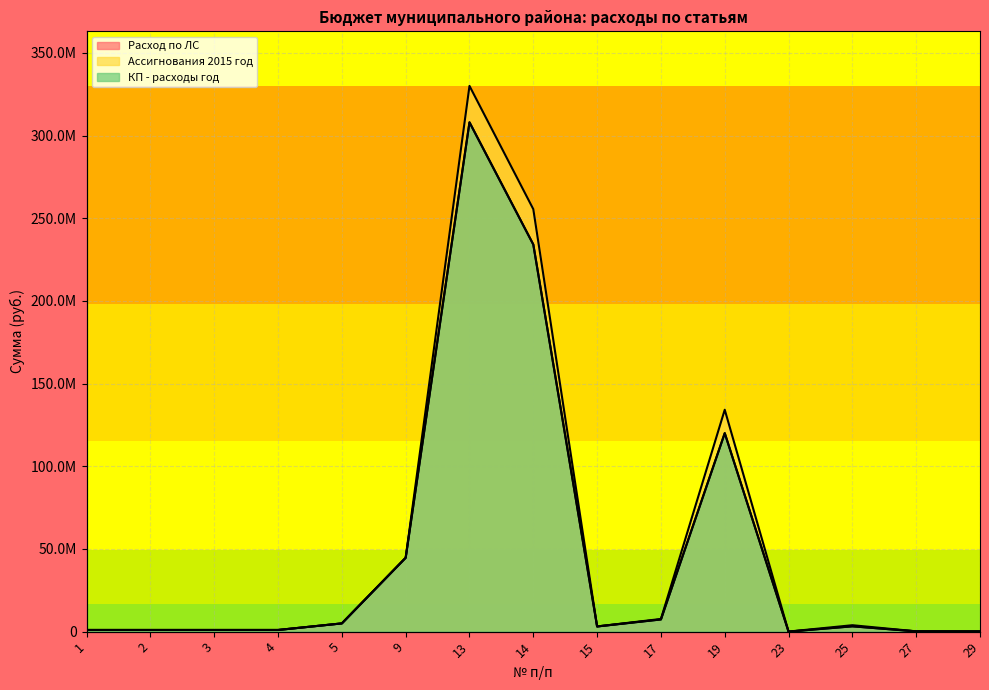

List the series in order of their peak value, highest first.

Ассигнования 2015 год, КП - расходы год, Расход по ЛС